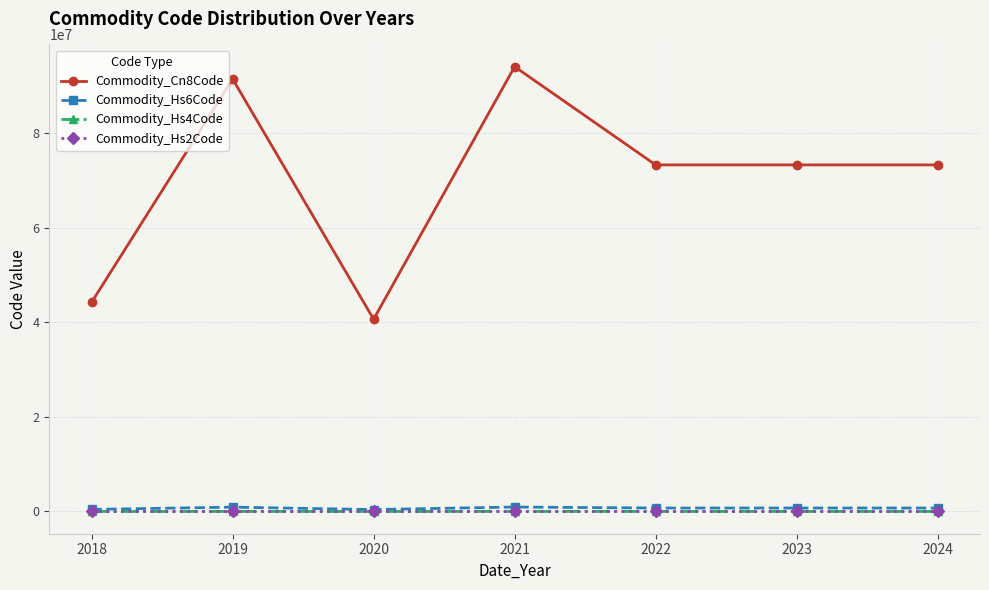

What is the value of the Commodity_Cn8Code point at the 2nd from the left?

91434095.0